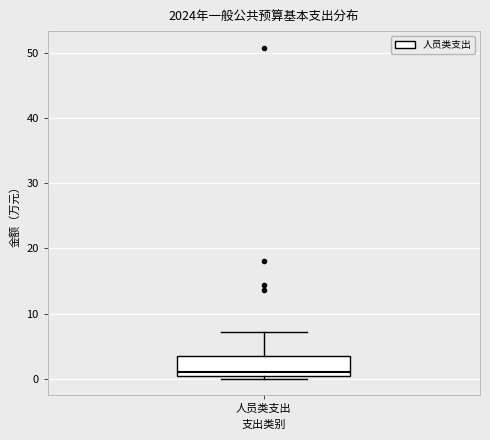

Where is the upper edge of the box for 人员类支出 on the y-axis? The values are not printed on the chart, so give them approximately, as read against the axis.

4